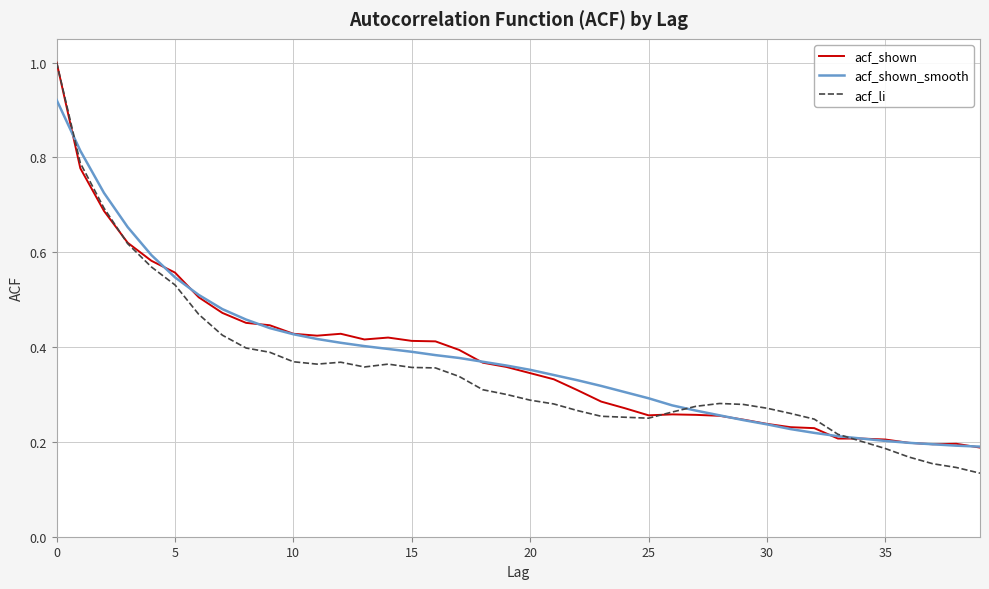

Which series ends up on top after the final intersection of acf_shown and acf_shown_smooth?

acf_shown_smooth